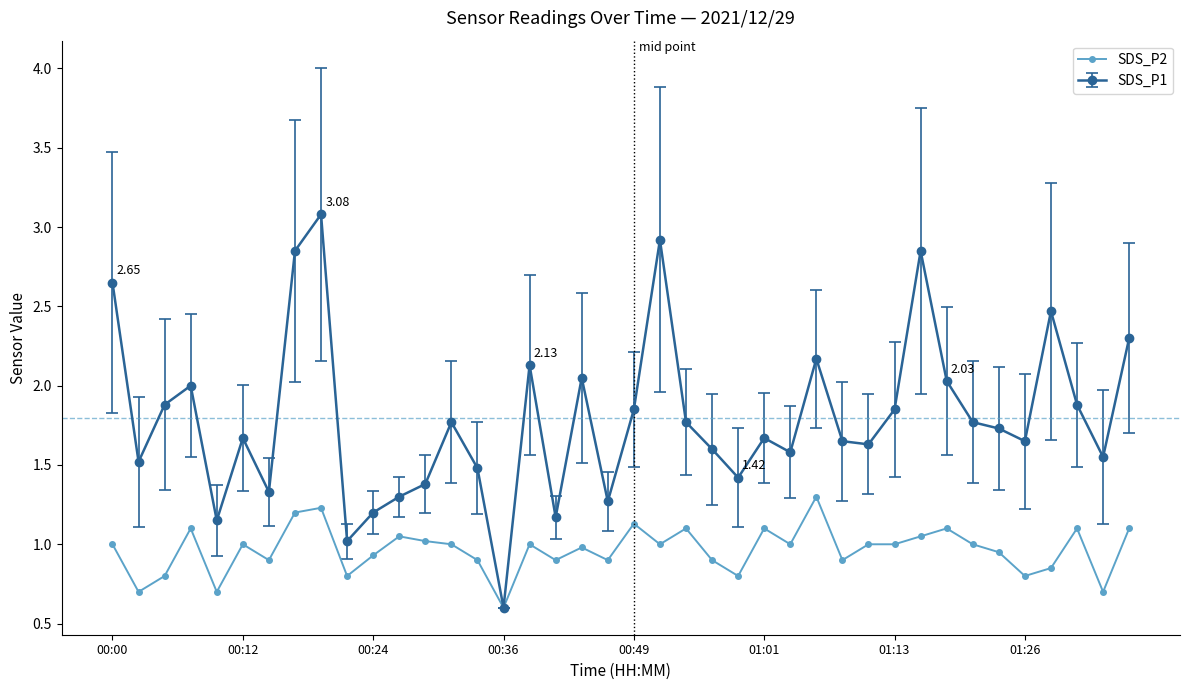

At how many categories does at least one series exceed 0?

40